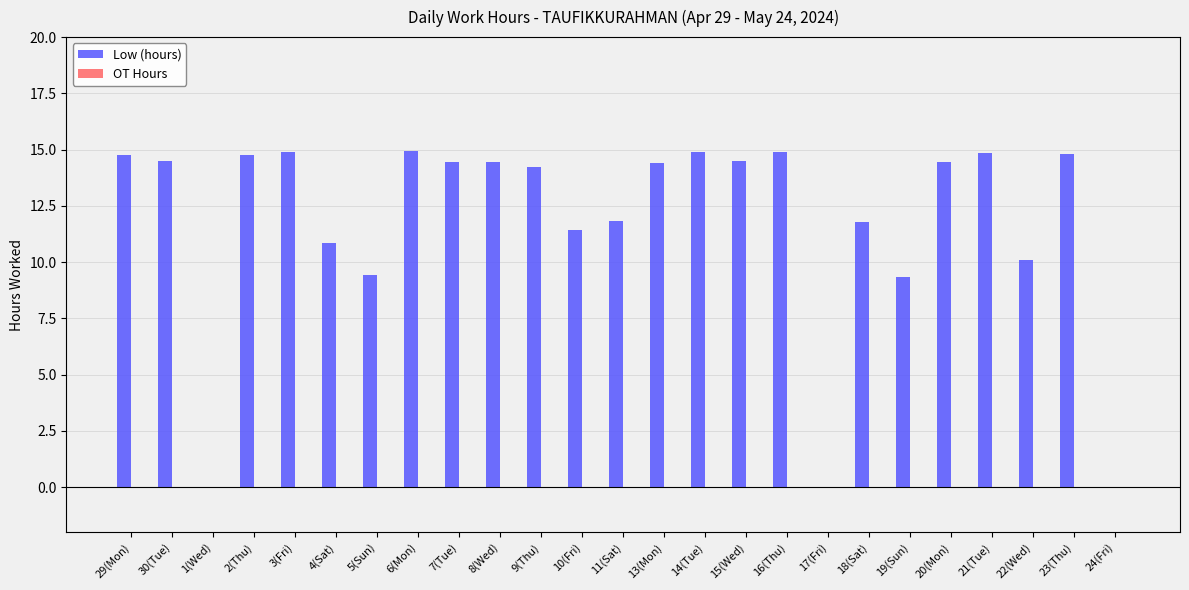

How many distinct data groups are displayed?

1